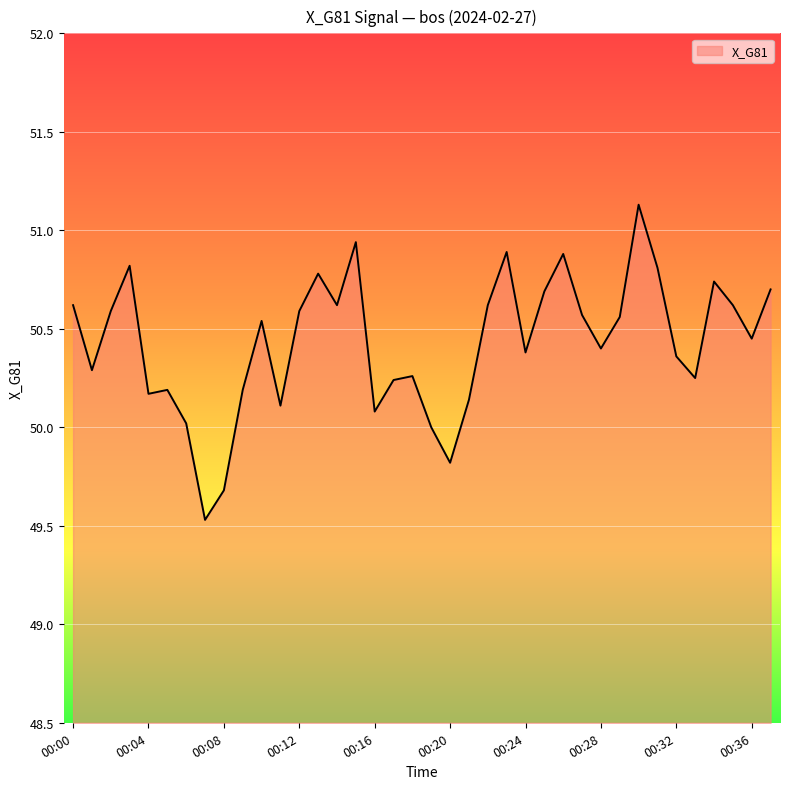

What is the difference between the maximum and minimum values?

1.6